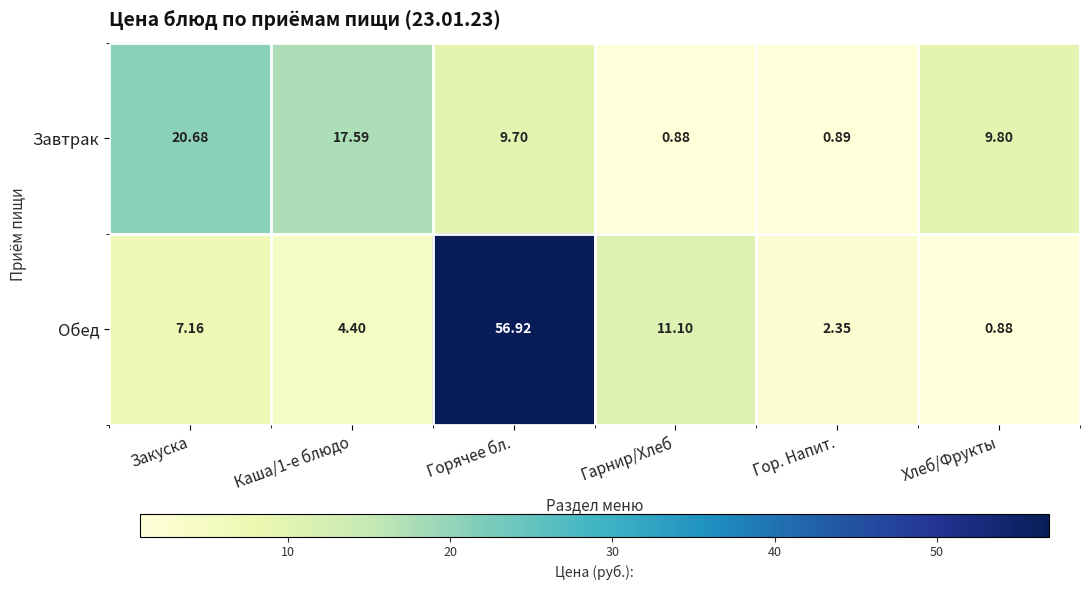

What is the greatest value displayed?

56.9